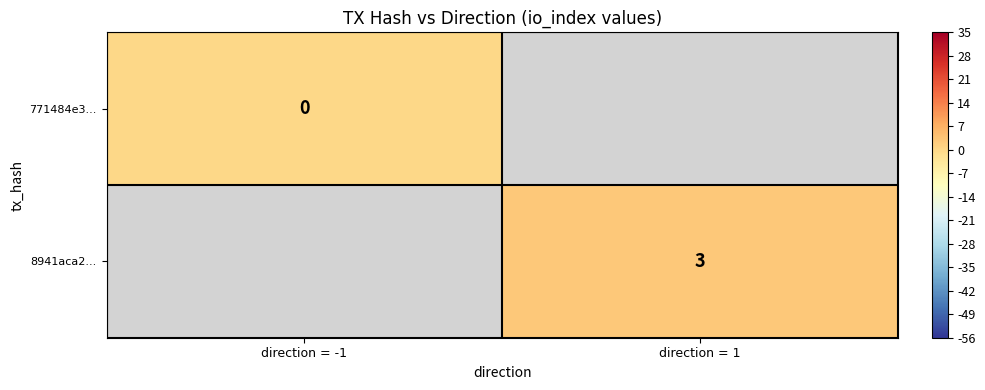

Which has a higher value, direction = -1 or direction = 1?

direction = 1